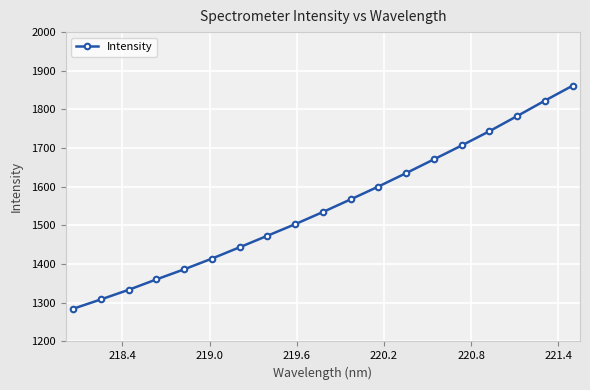

True or false: there are more than 0 points higher than both neighbors.

False